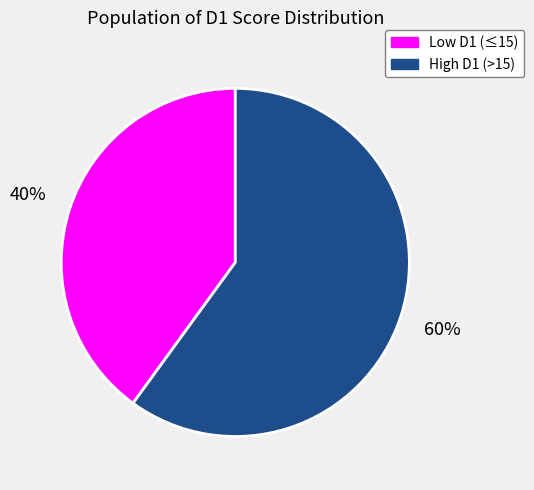

Is it true that Low D1 (≤15) is 40% of the pie?

True